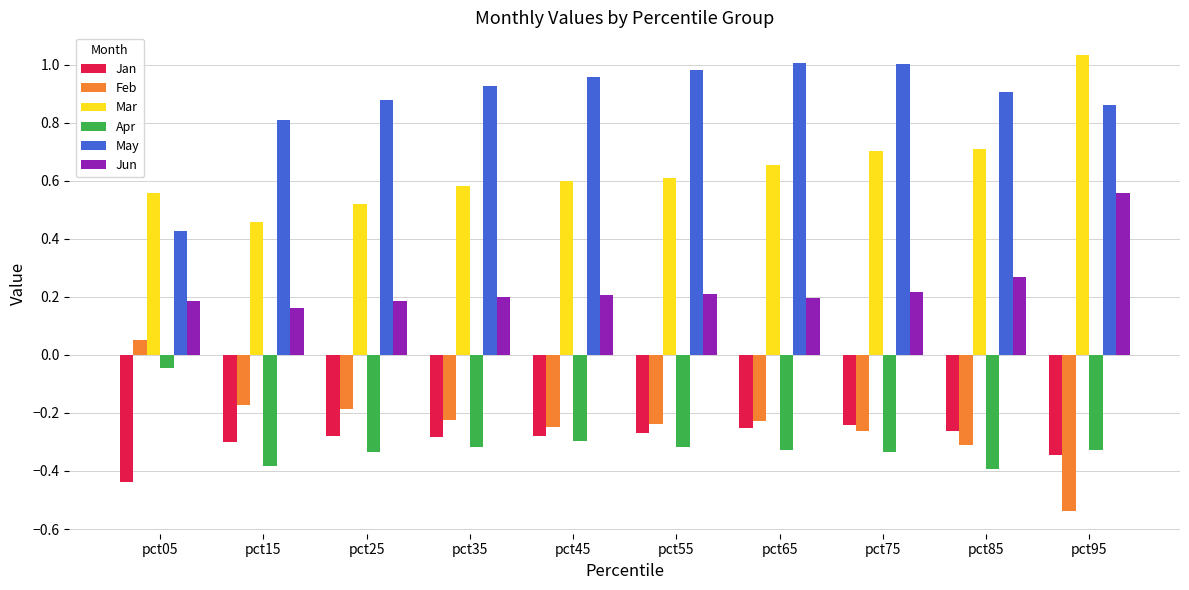

At how many categories does at least one series exceed 0?

10